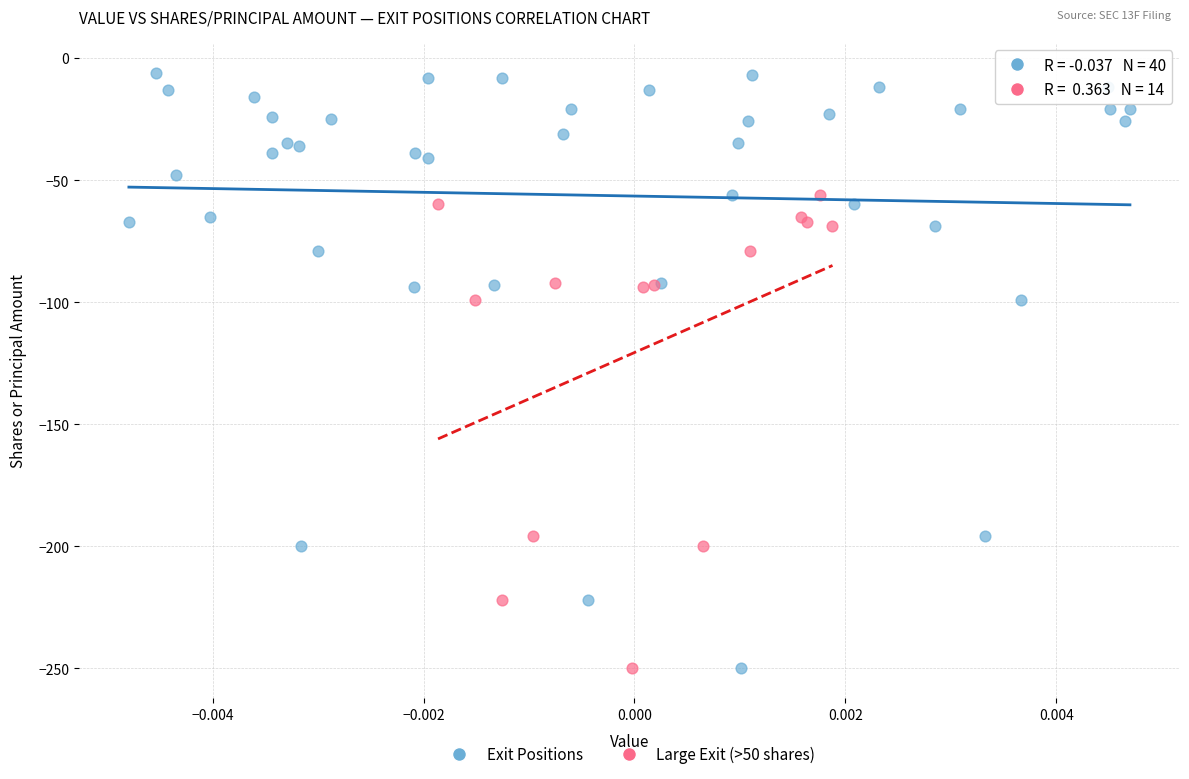

Which series contains the highest Y value?

Exit Positions